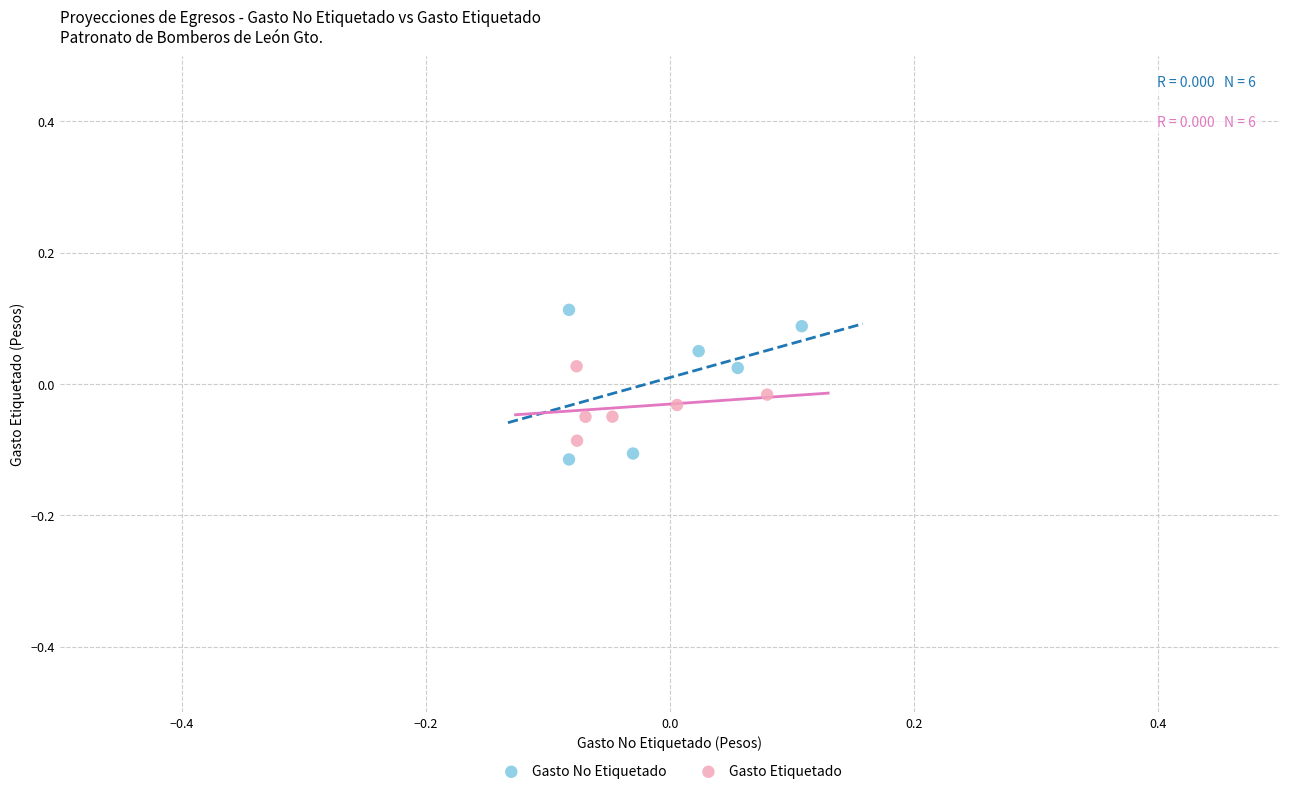

Which series reaches the maximum Y coordinate?

Gasto No Etiquetado